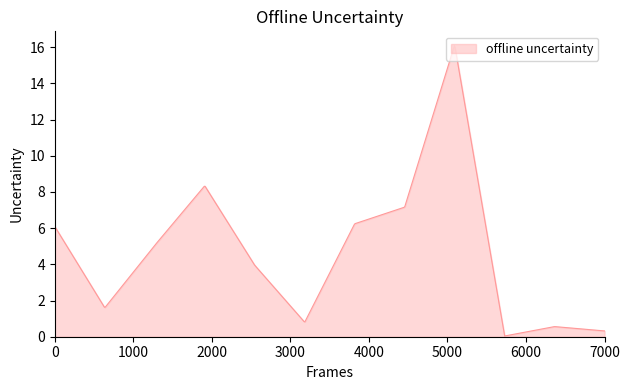

What is the difference between the maximum and minimum values?

16.0